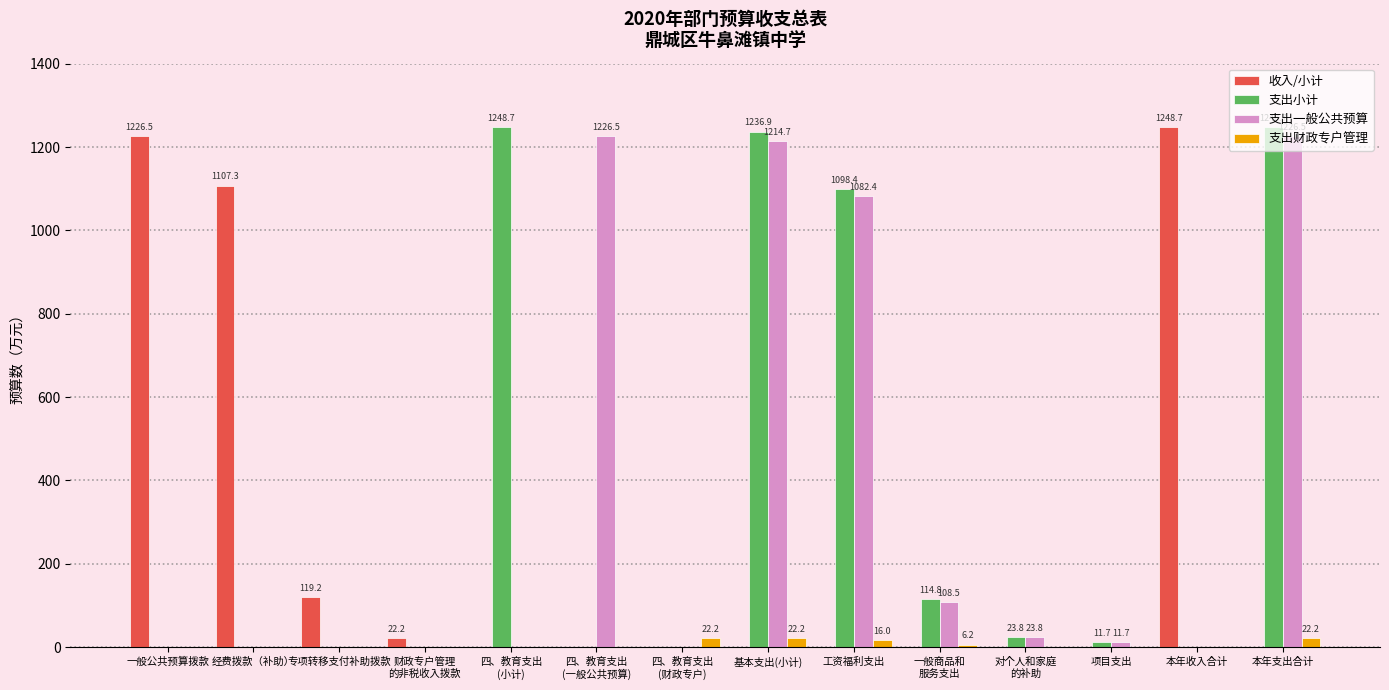

Where is 支出小计 nearest to the value 624?

工资福利支出